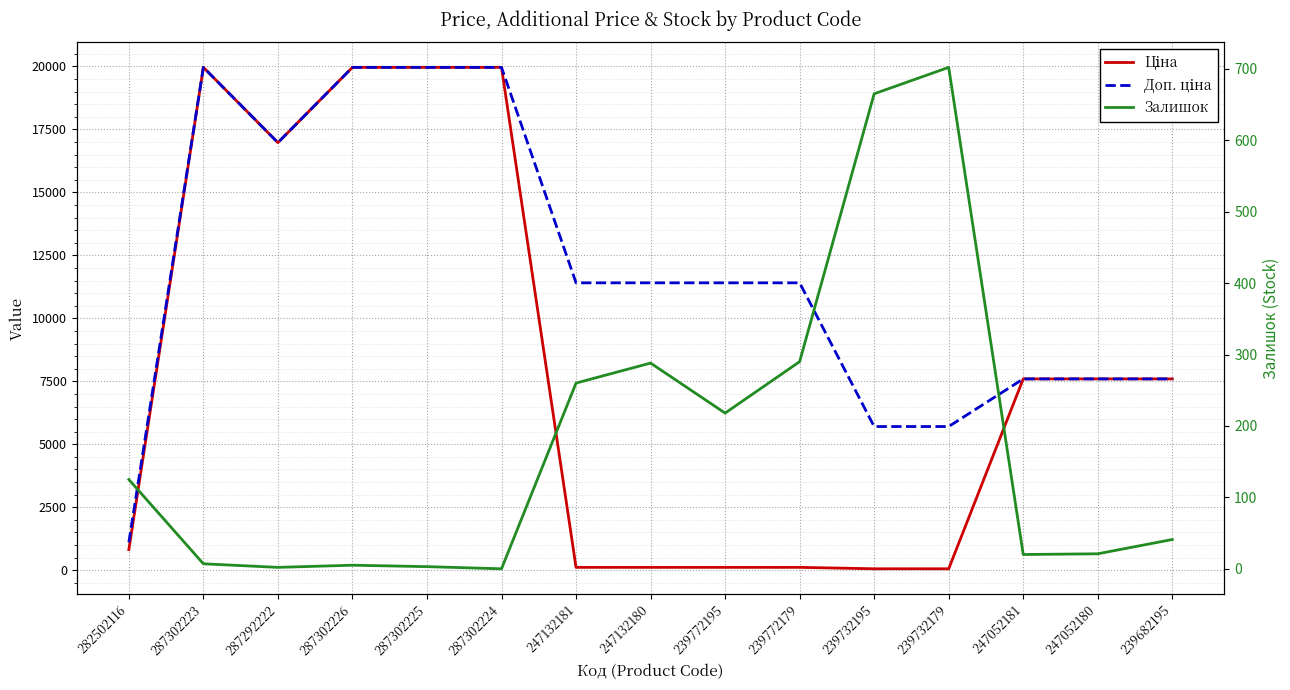

Reading left to right, list all the values displayed in this chart.

Ціна: 282502116=818.5	287302223=19964.2	287292222=16976.3	287302226=19964.2	287302225=19964.2	287302224=19964.2	247132181=114.1	247132180=114.1	239772195=114.1	239772179=114.1	239732195=57.0	239732179=57.0	247052181=7596.5	247052180=7596.5	239682195=7596.5
Доп. ціна: 282502116=1109.2	287302223=19964.2	287292222=16976.3	287302226=19964.2	287302225=19964.2	287302224=19964.2	247132181=11410.0	247132180=11410.0	239772195=11410.0	239772179=11410.0	239732195=5705.0	239732179=5705.0	247052181=7596.5	247052180=7596.5	239682195=7596.5
Залишок: 282502116=125.0	287302223=7.0	287292222=2.0	287302226=5.0	287302225=3.0	287302224=0.0	247132181=260.0	247132180=288.0	239772195=218.0	239772179=290.0	239732195=665.0	239732179=702.0	247052181=20.0	247052180=21.0	239682195=41.0